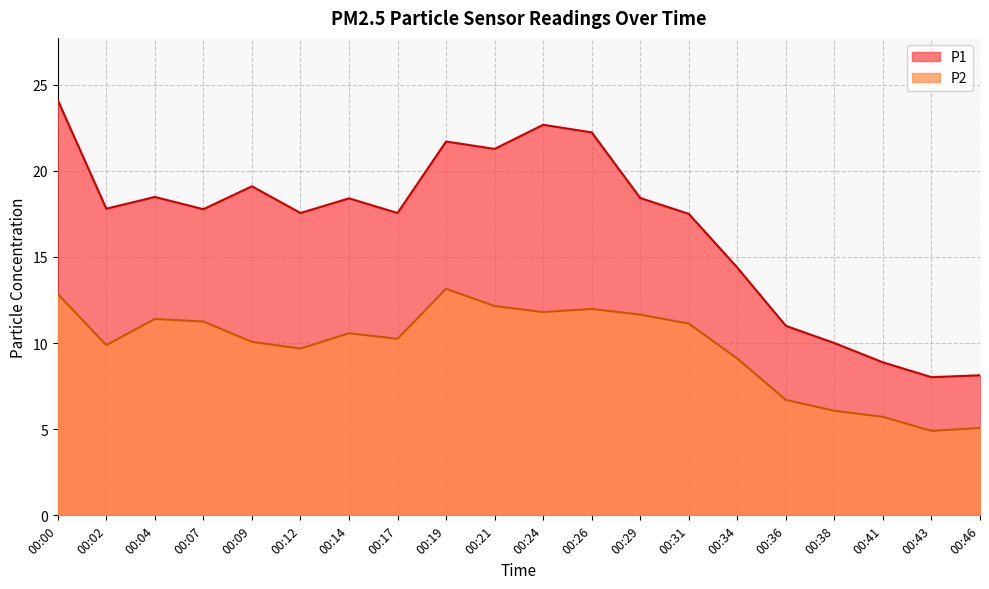

Is it true that P1 equals 33.3 at 00:24?

False